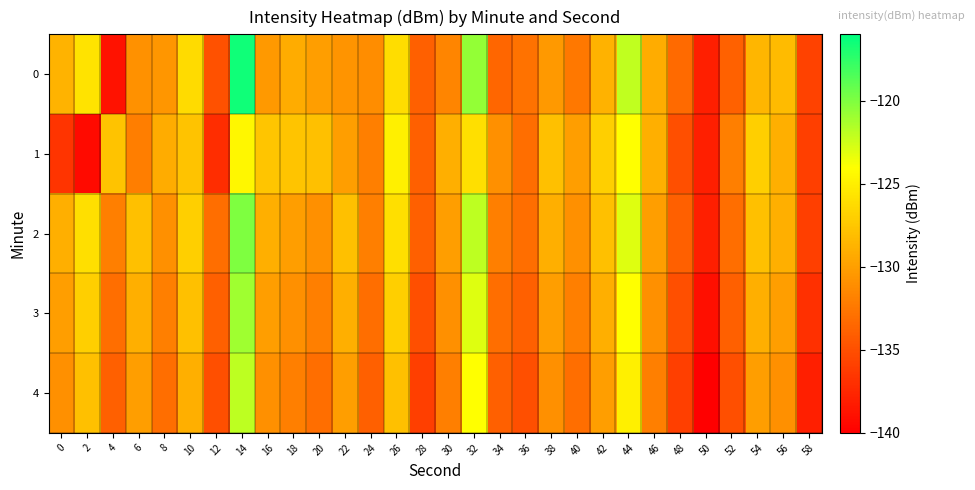

Which series has the largest total across all categories?

2